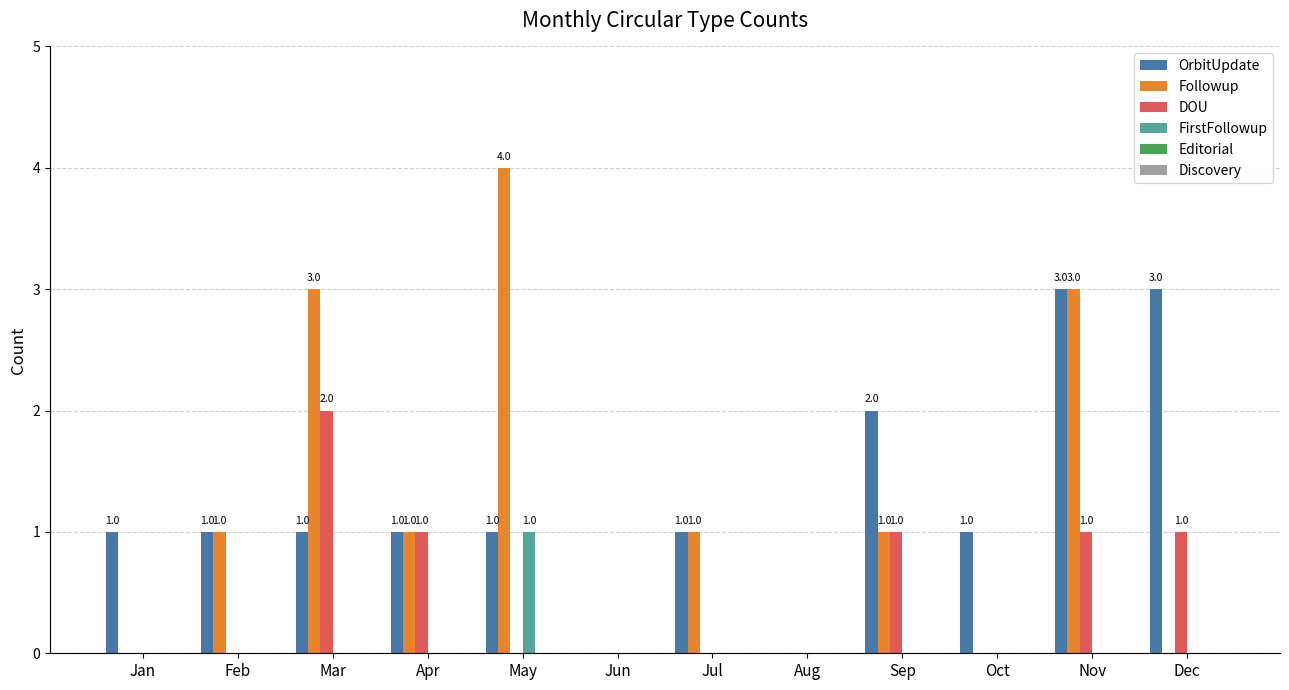

At which category is the sum across all series the highest?

Nov